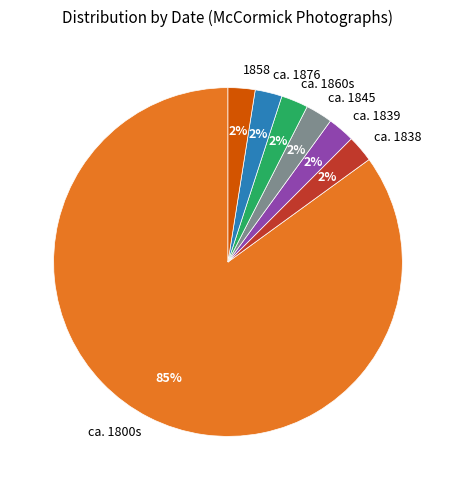

Which slice is the largest?

ca. 1800s